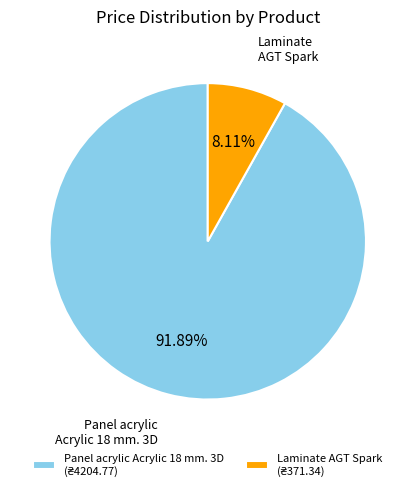

How many segments does this pie chart have?

2